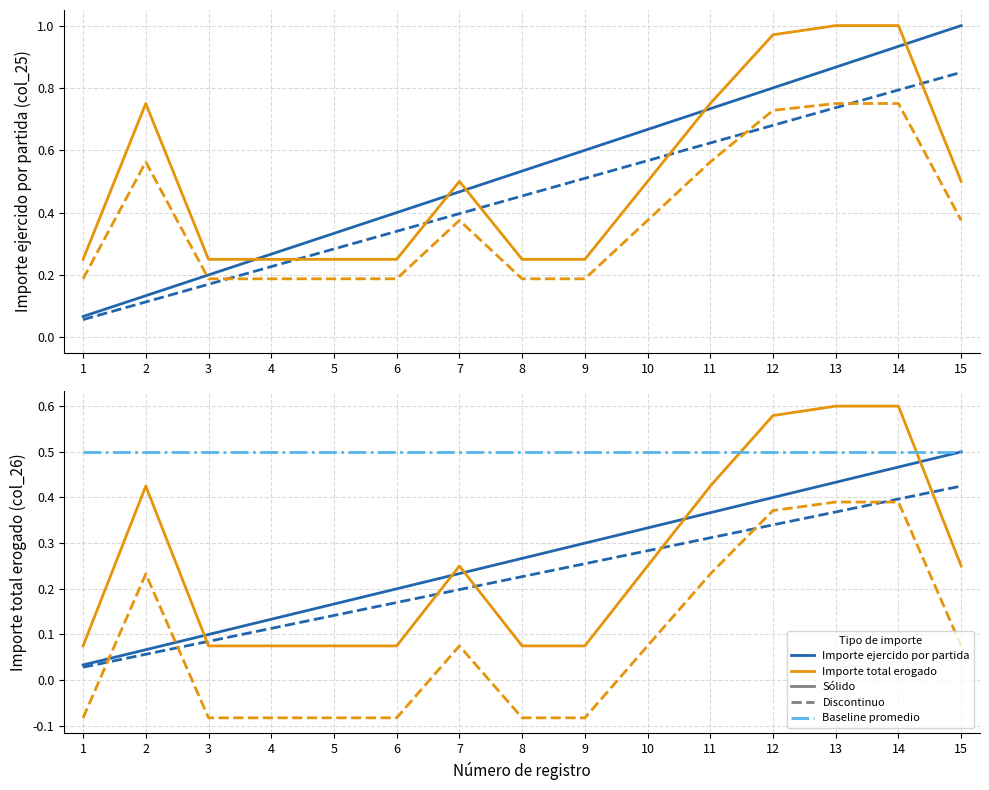

Which series has the widest spread of values?

Importe total erogado